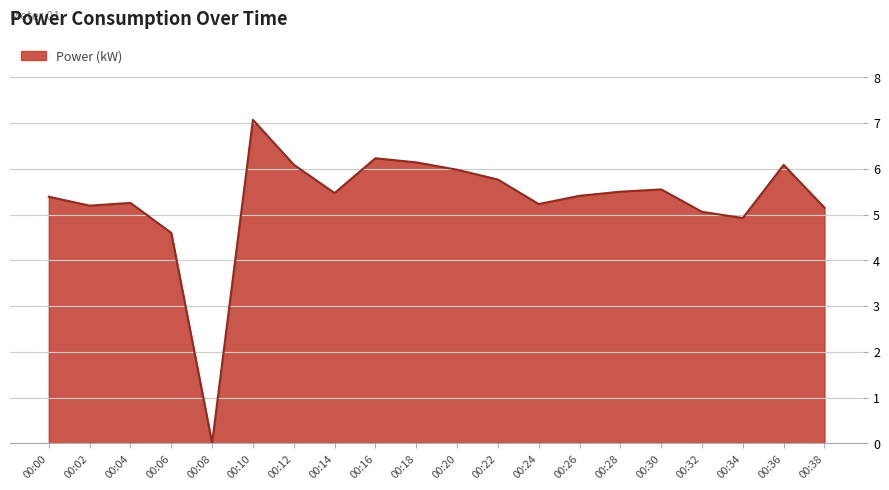

The chart shows a value of 2.1 at 00:18. True or false?

False